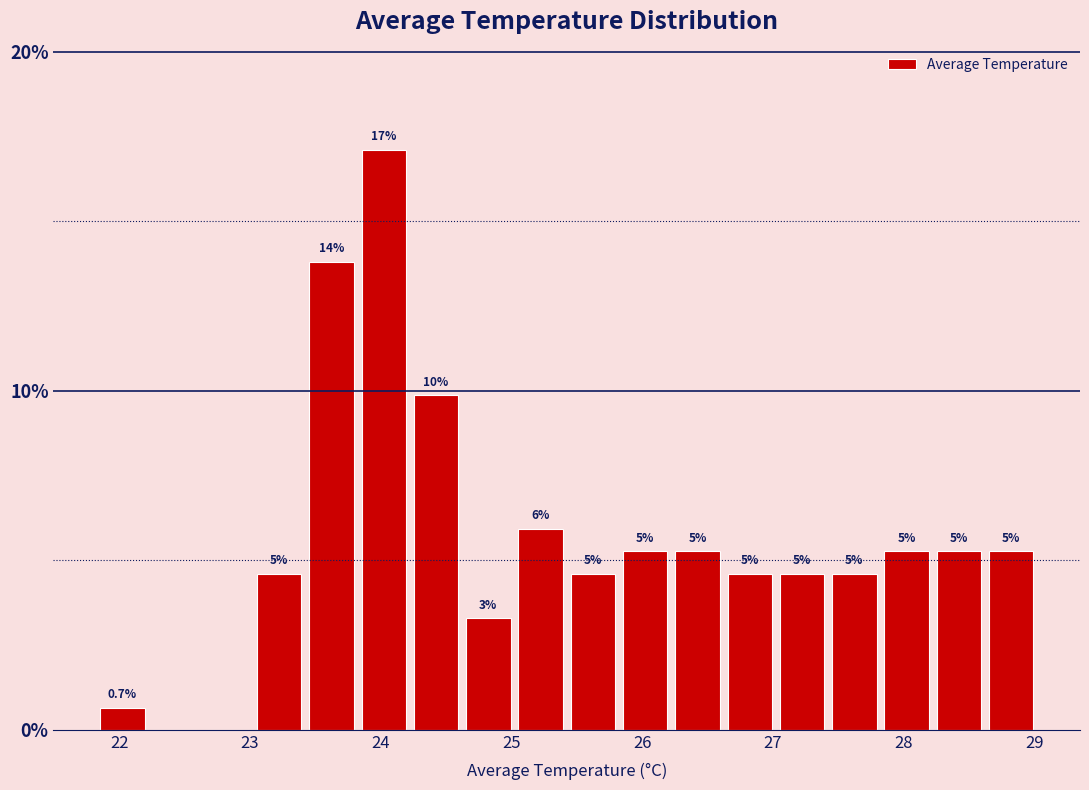

Around what value on the x-axis is the tallest bar? Give the approximate position of its centre, as read against the axis.

24.0